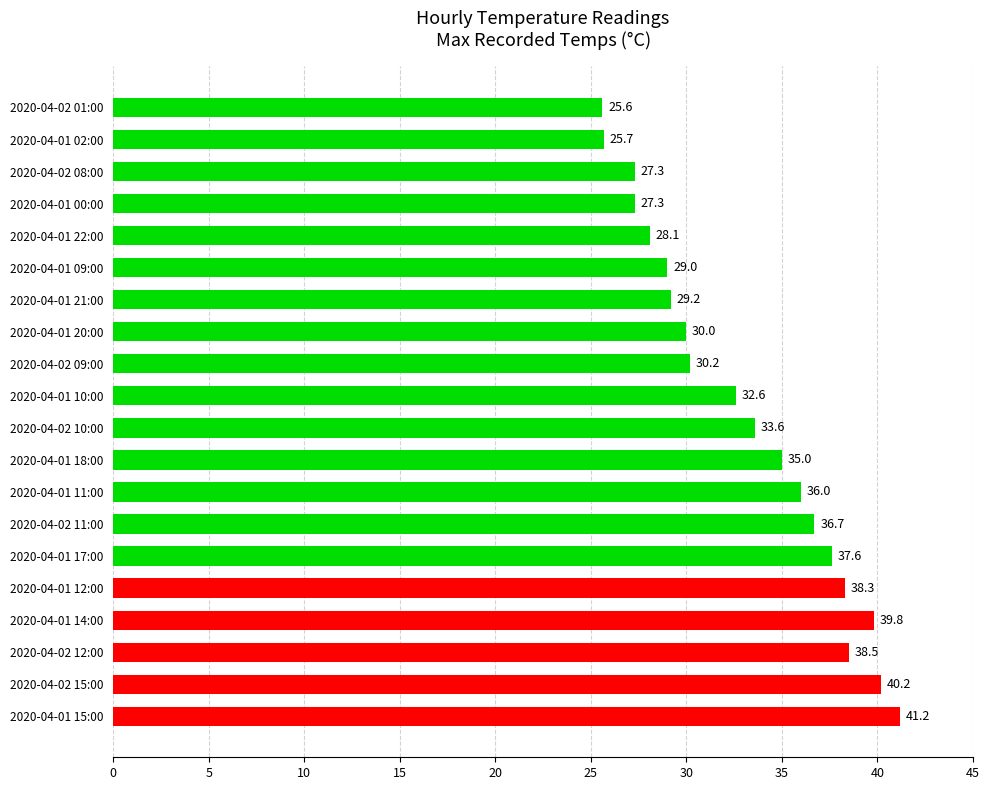

The value at 2020-04-01 20:00 is 13.8. True or false?

False